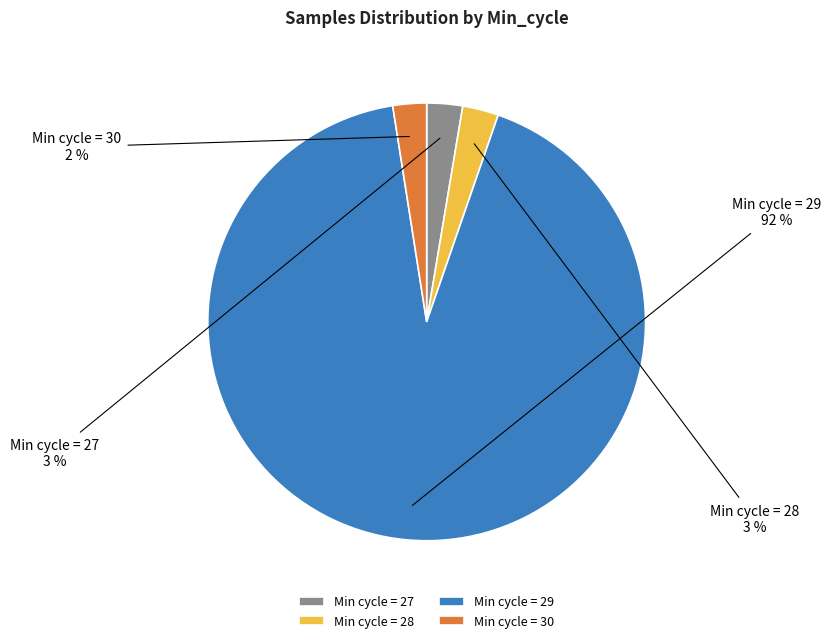

What percentage is the Min cycle = 27 slice, to the nearest percent?

3%